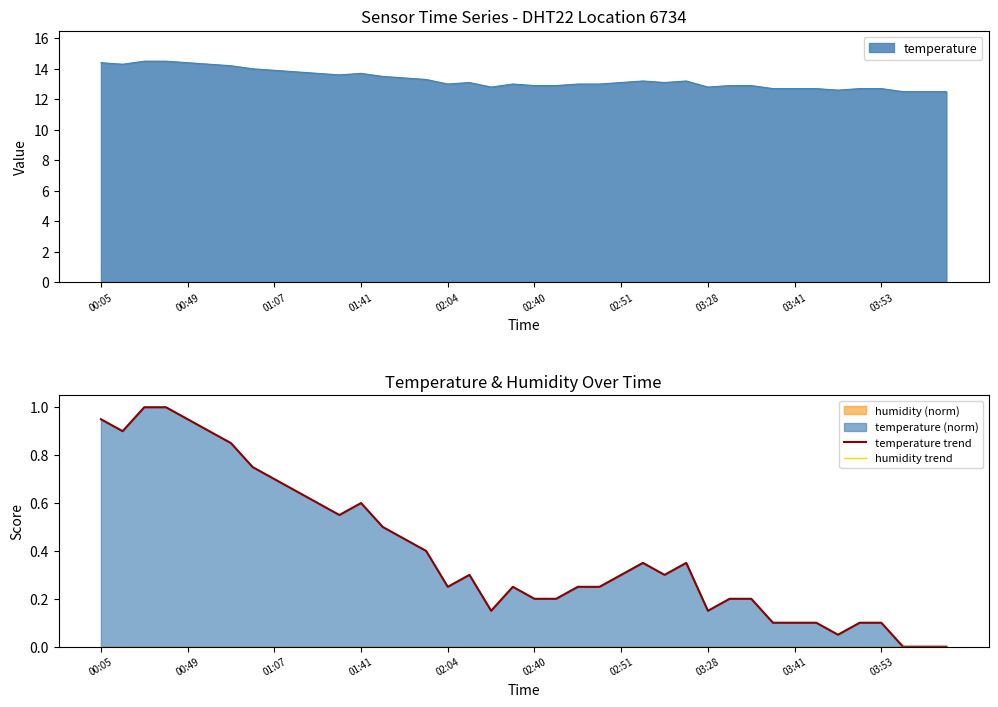

True or false: temperature has a value of 4.6 at 03:41.

False